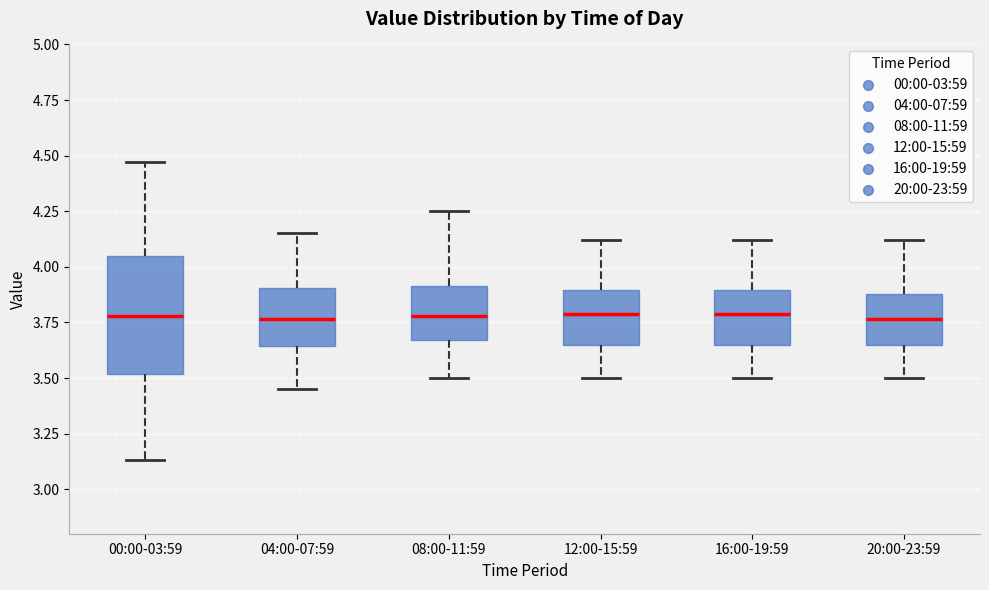

Where is the upper edge of the box for 16:00-19:59 on the y-axis? The values are not printed on the chart, so give them approximately, as read against the axis.

3.90